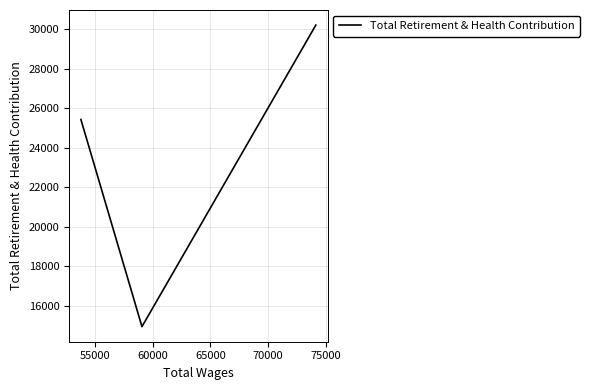

What is the difference between the maximum and minimum values?

15261